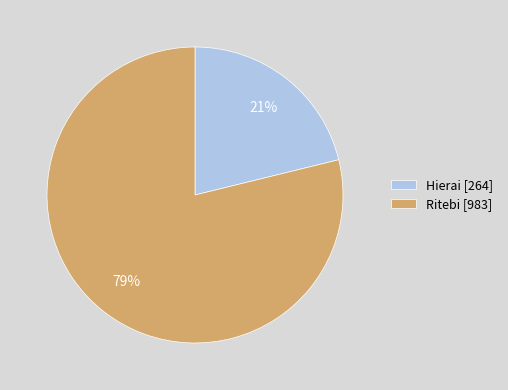

Combined, do Hierai [264] and Ritebi [983] account for over 50%?

Yes